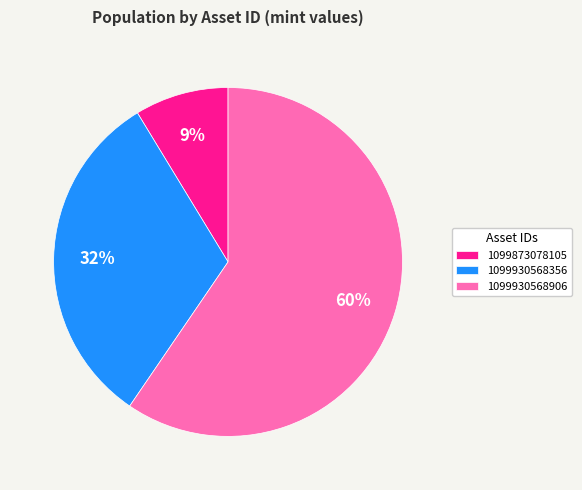

Rank the categories by value from lowest to highest.

1099873078105, 1099930568356, 1099930568906